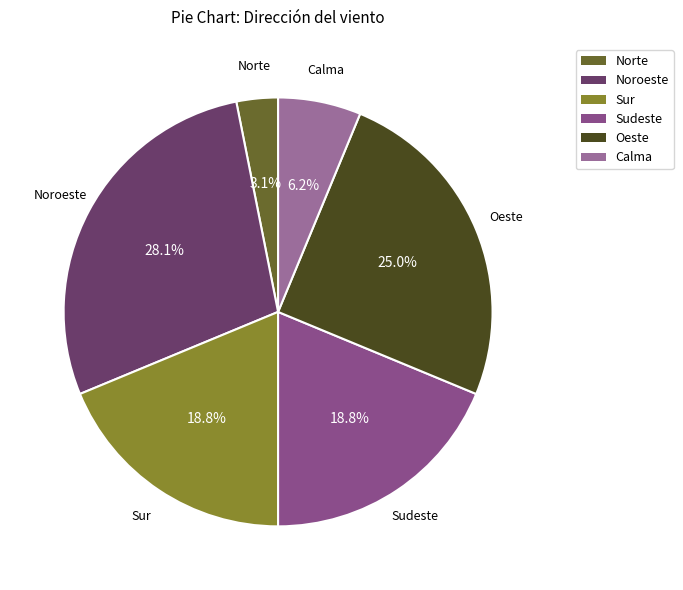

Which has a higher value, Sur or Noroeste?

Noroeste